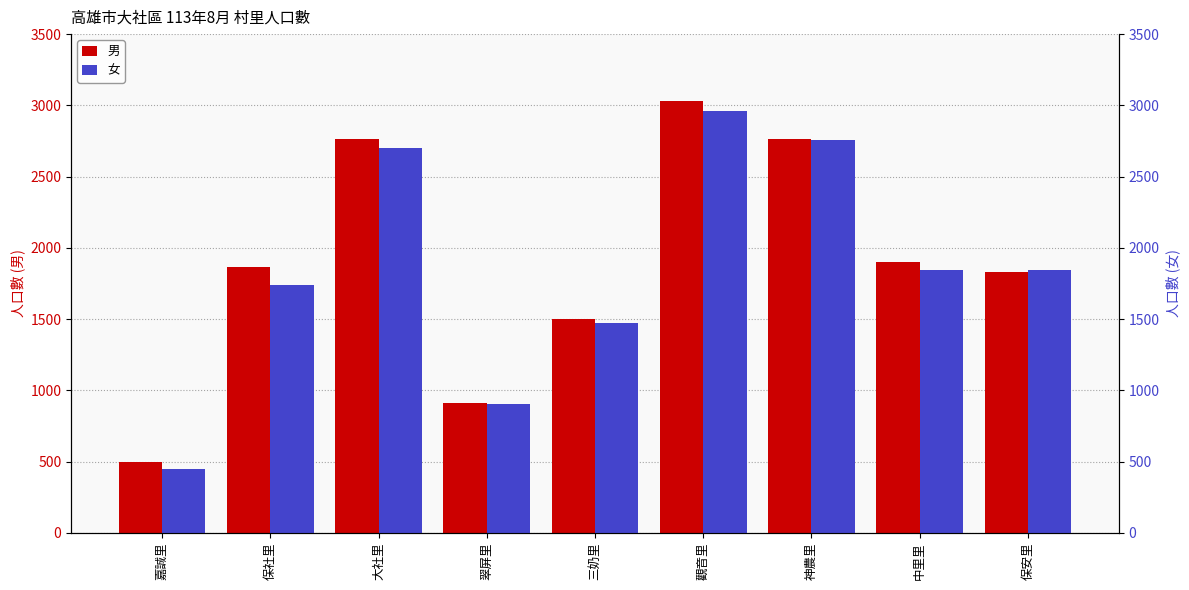

What are all the series names shown in the legend?

男, 女